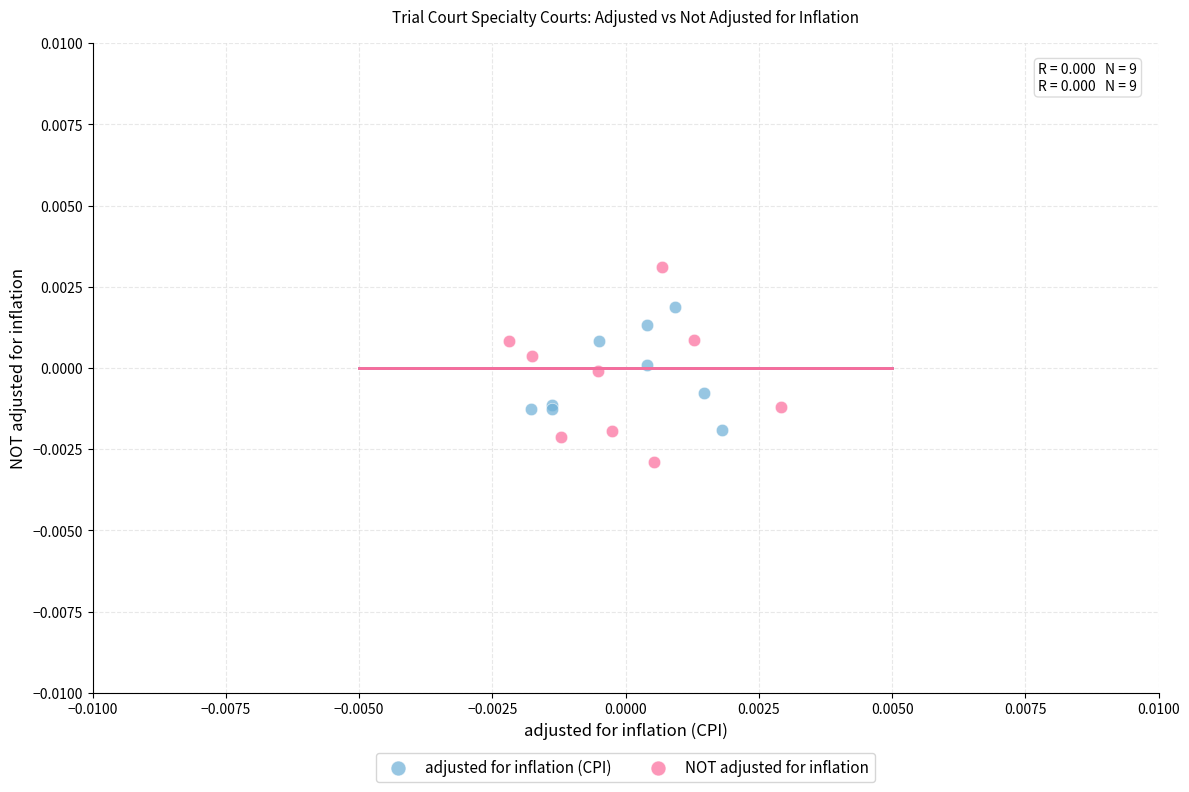

Which series contains the highest Y value?

NOT adjusted for inflation